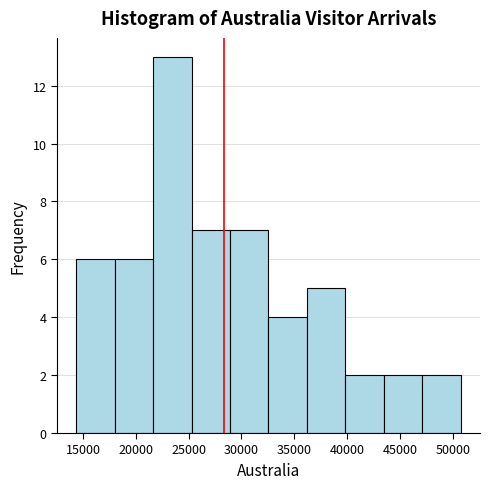

Which range on the x-axis has the tallest bar?

21500 to 25500